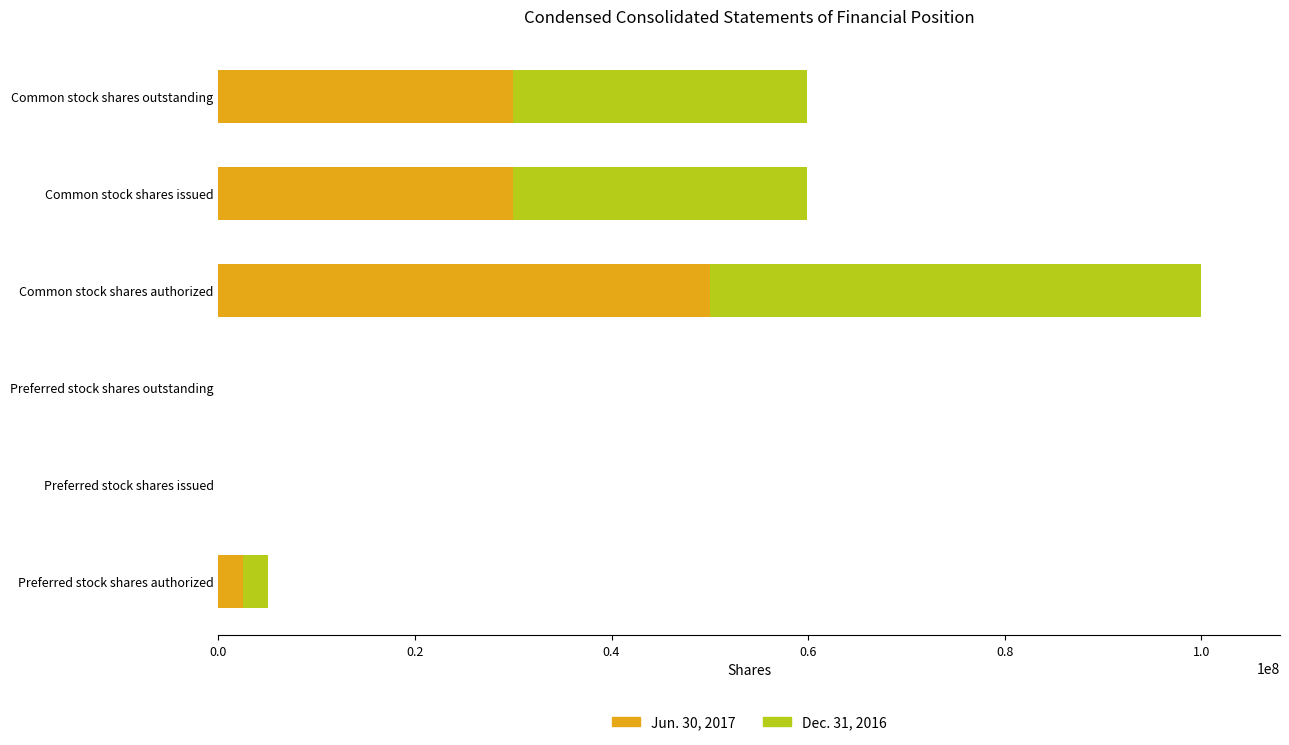

The Jun. 30, 2017 series shows 0 at Preferred stock shares outstanding. True or false?

True